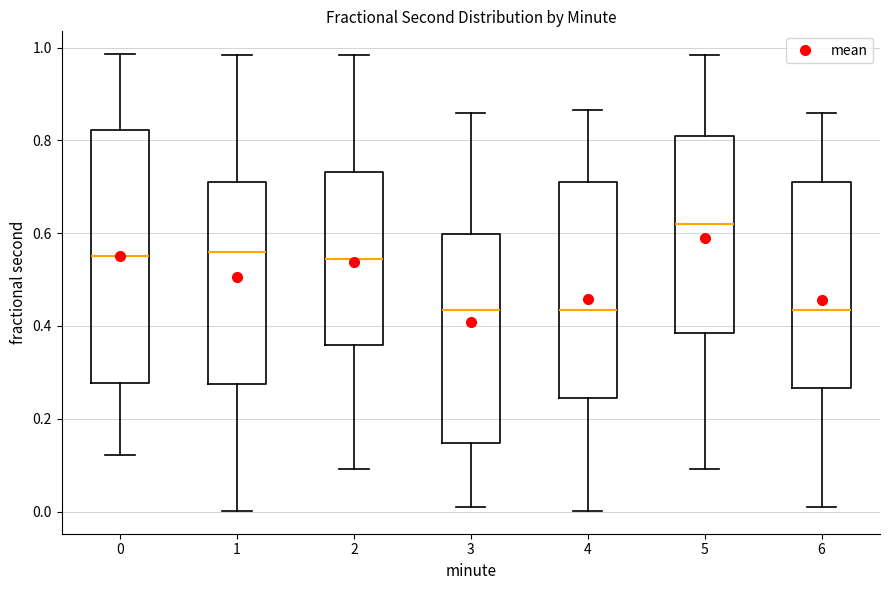

Which box has the highest median line?

5